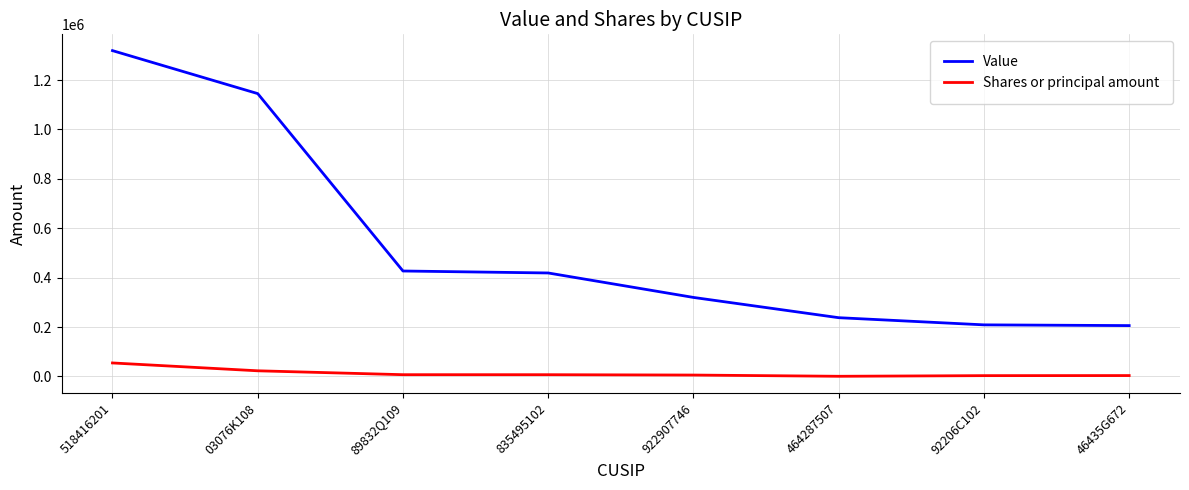

What is the difference between the Value values at 89832Q109 and 922907746?

107000